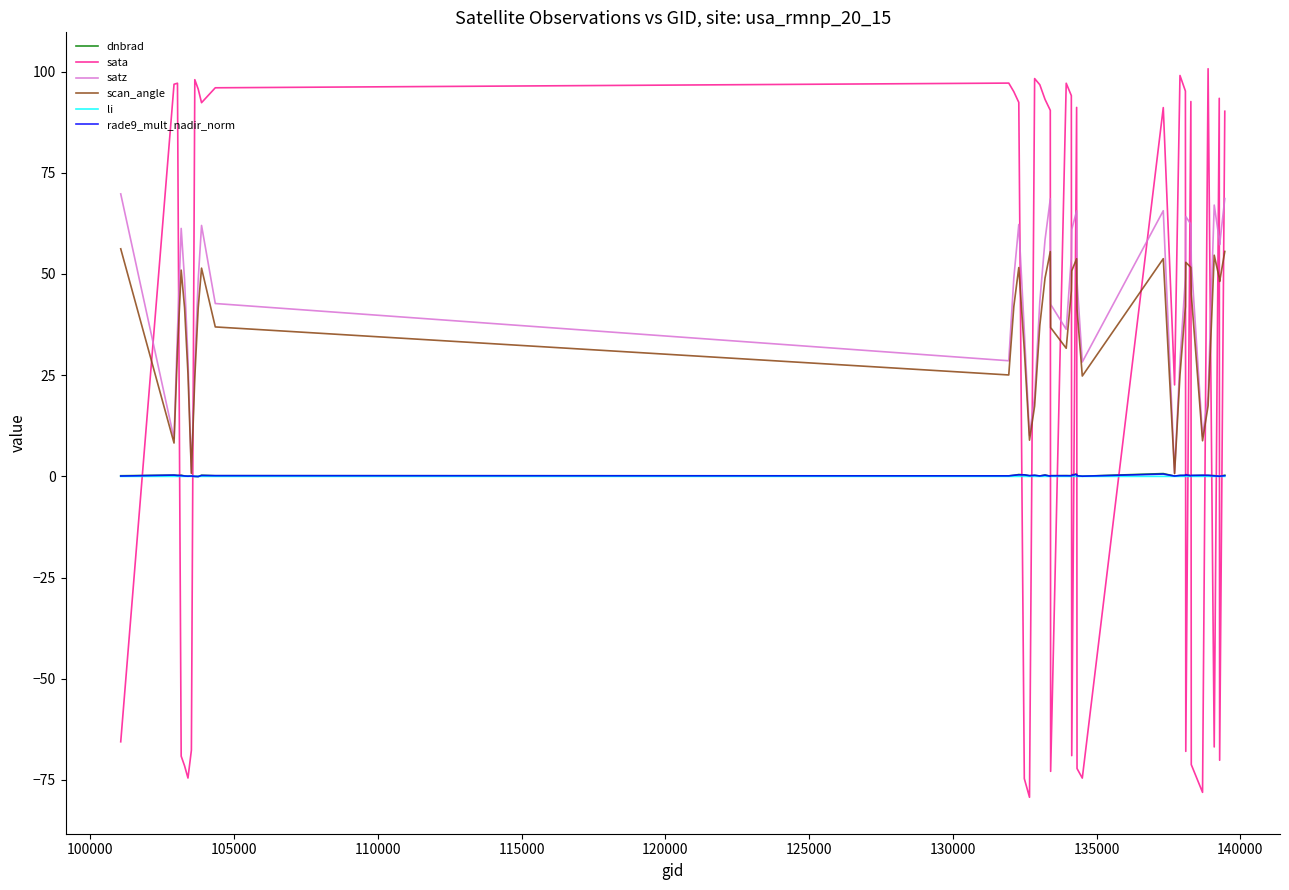

What is the maximum value shown in the chart?

100.7